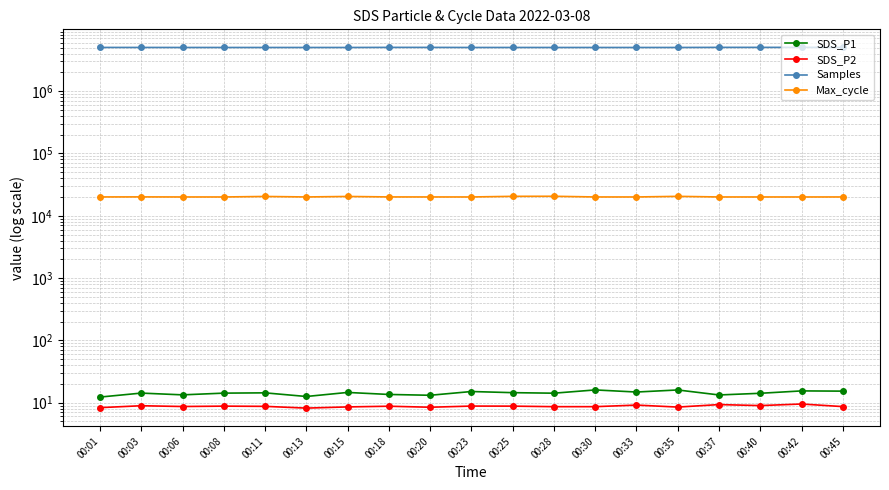

The Max_cycle series shows 12710.2 at 00:13. True or false?

False